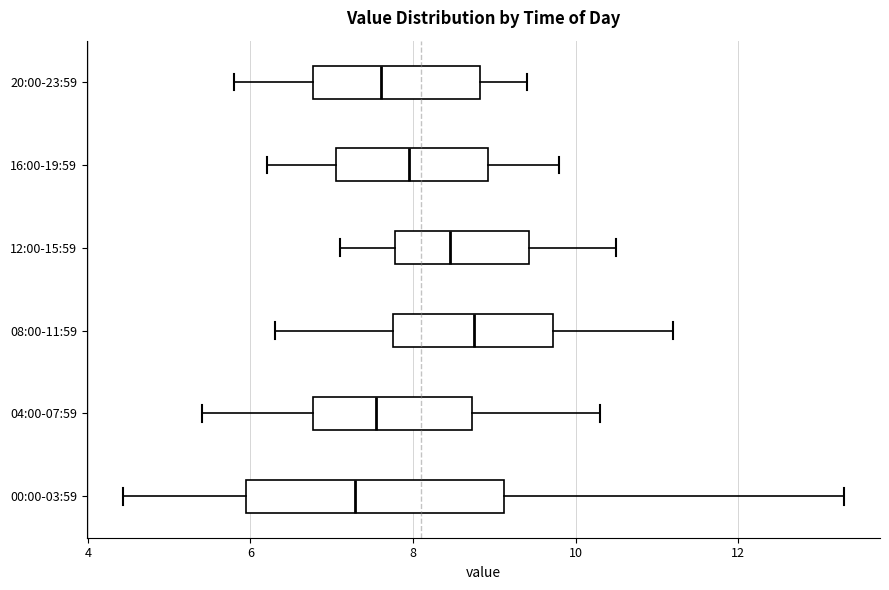

Comparing the boxes themselves (not the whiskers), which one is the widest?

00:00-03:59